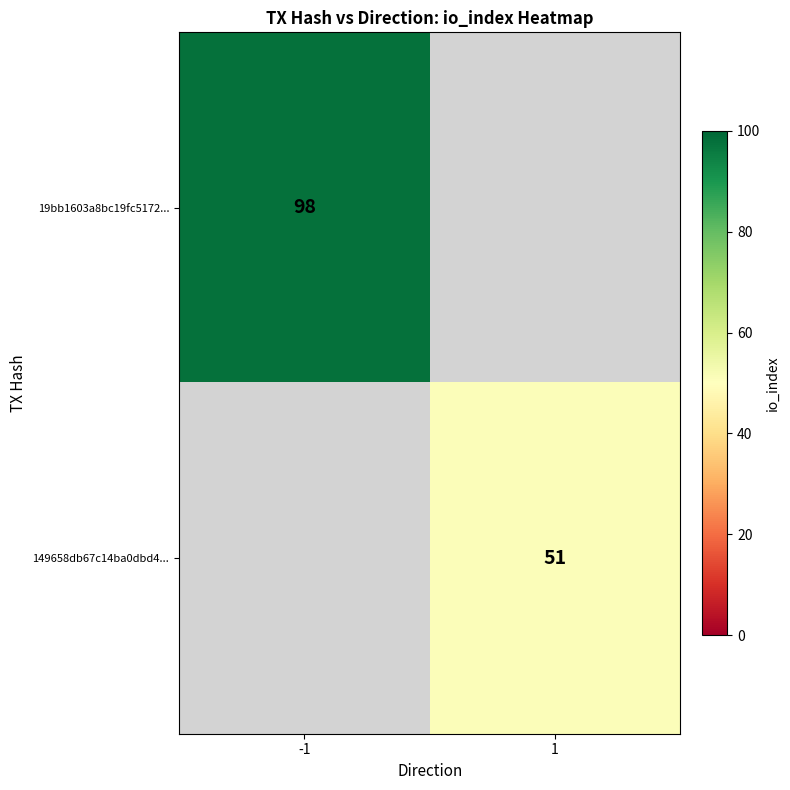

The value of 149658db67c14ba0dbd4... at 1 is 19. True or false?

False